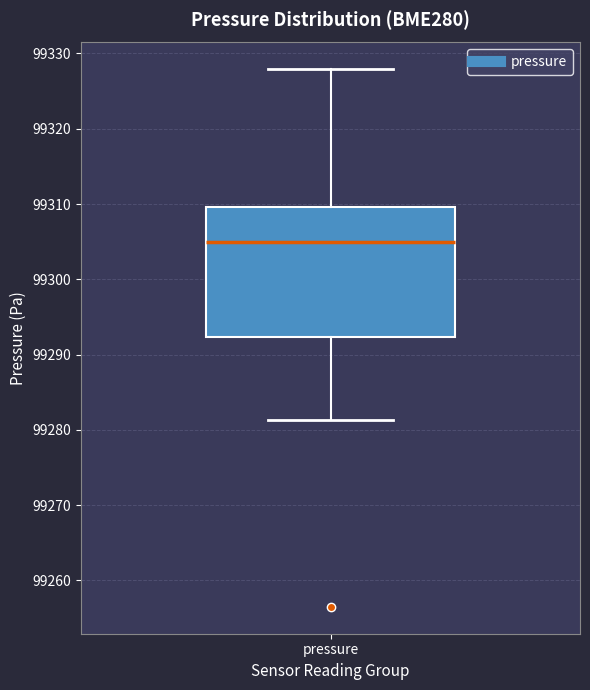

Read this box plot against the y-axis: the position of the median line, the range covered by the box, and the ends of both whiskers. The values are not printed on the chart, so give them approximately, as read against the axis.

median 99305, box 99292 to 99310, whiskers 99281 to 99328